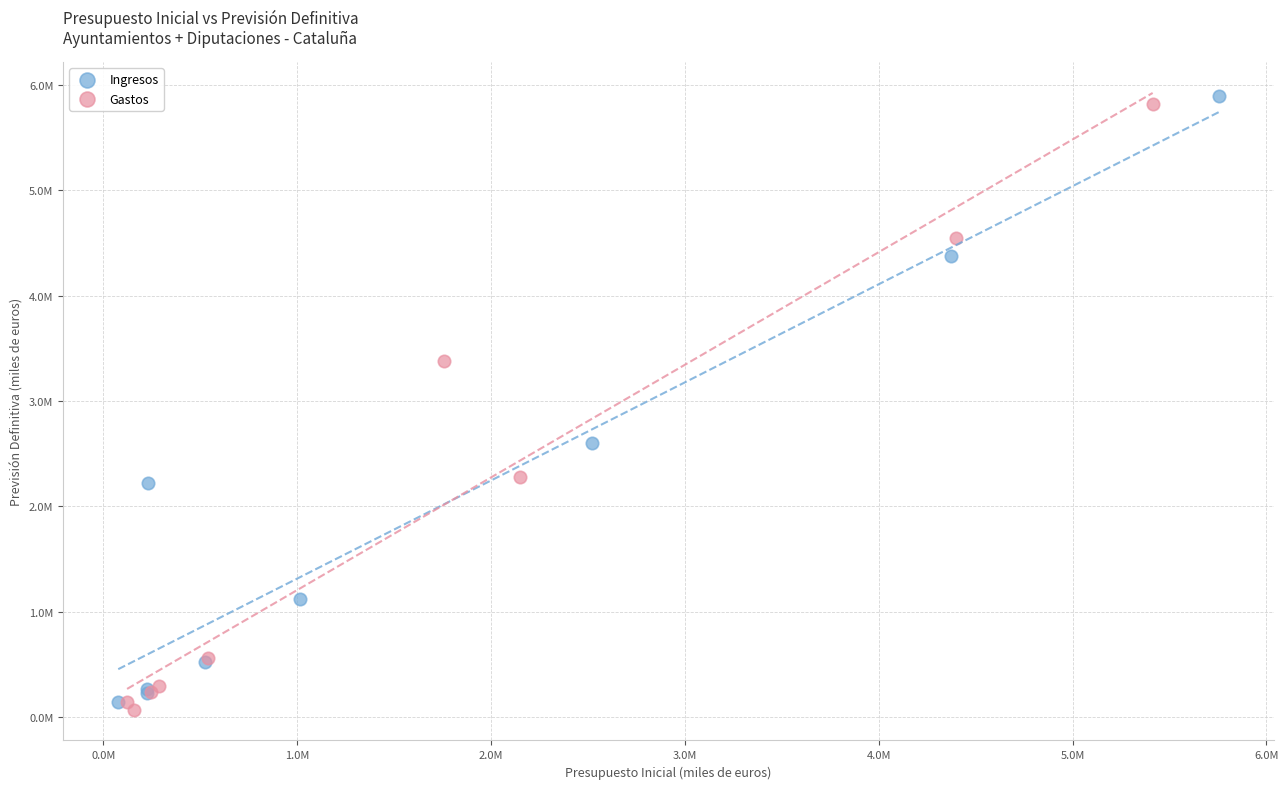

Which series contains the highest Y value?

Ingresos